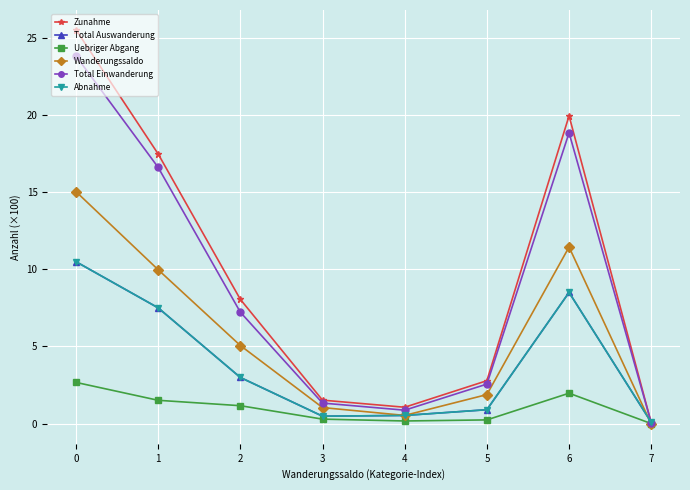

What is the minimum value for Abnahme?

0.1